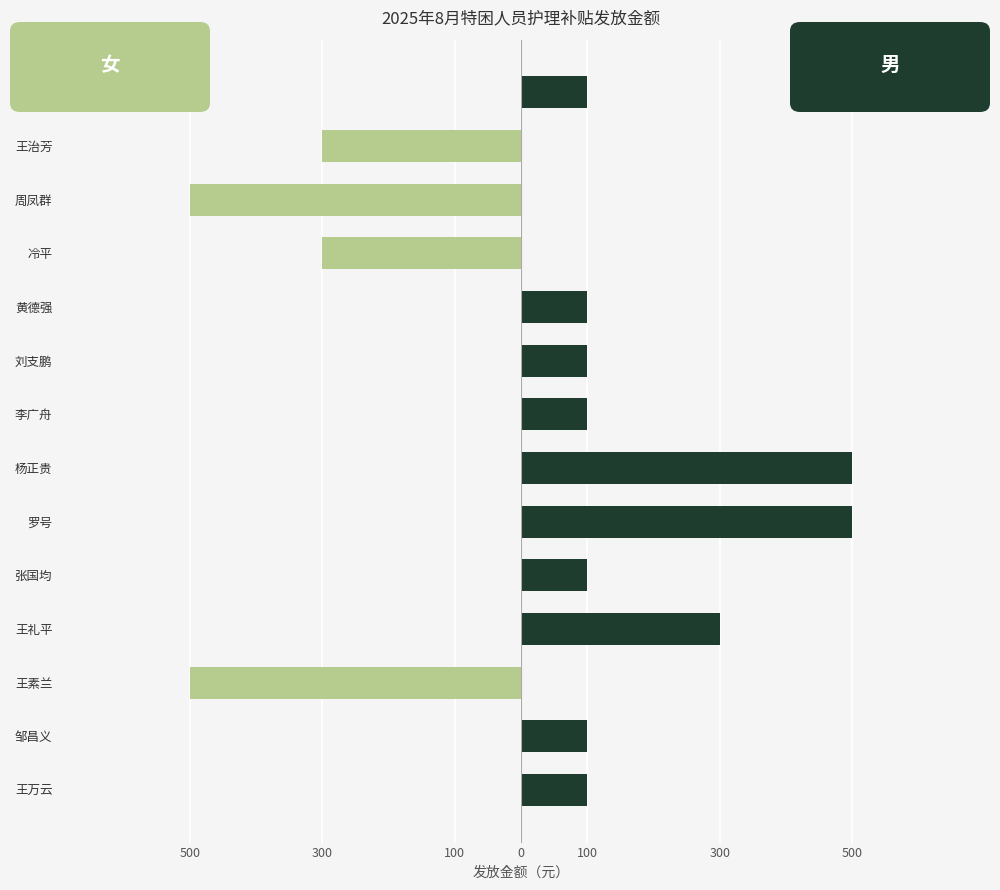

At how many categories does at least one series exceed -89?

14